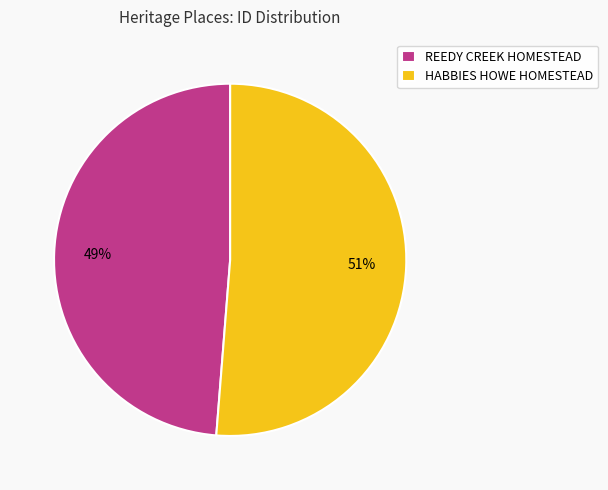

Count the number of slices in the pie.

2